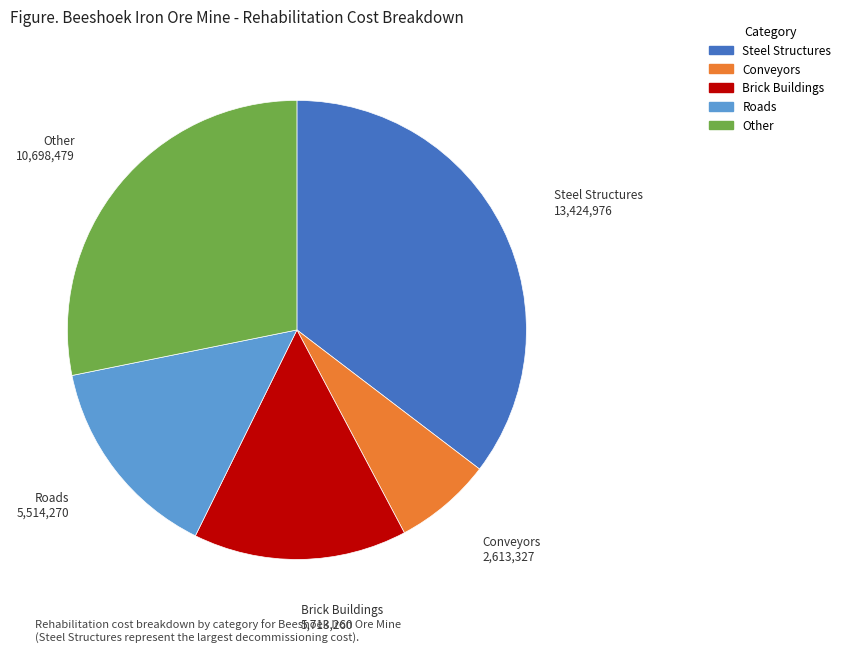

Is there any slice that represents more than half of the pie?

No